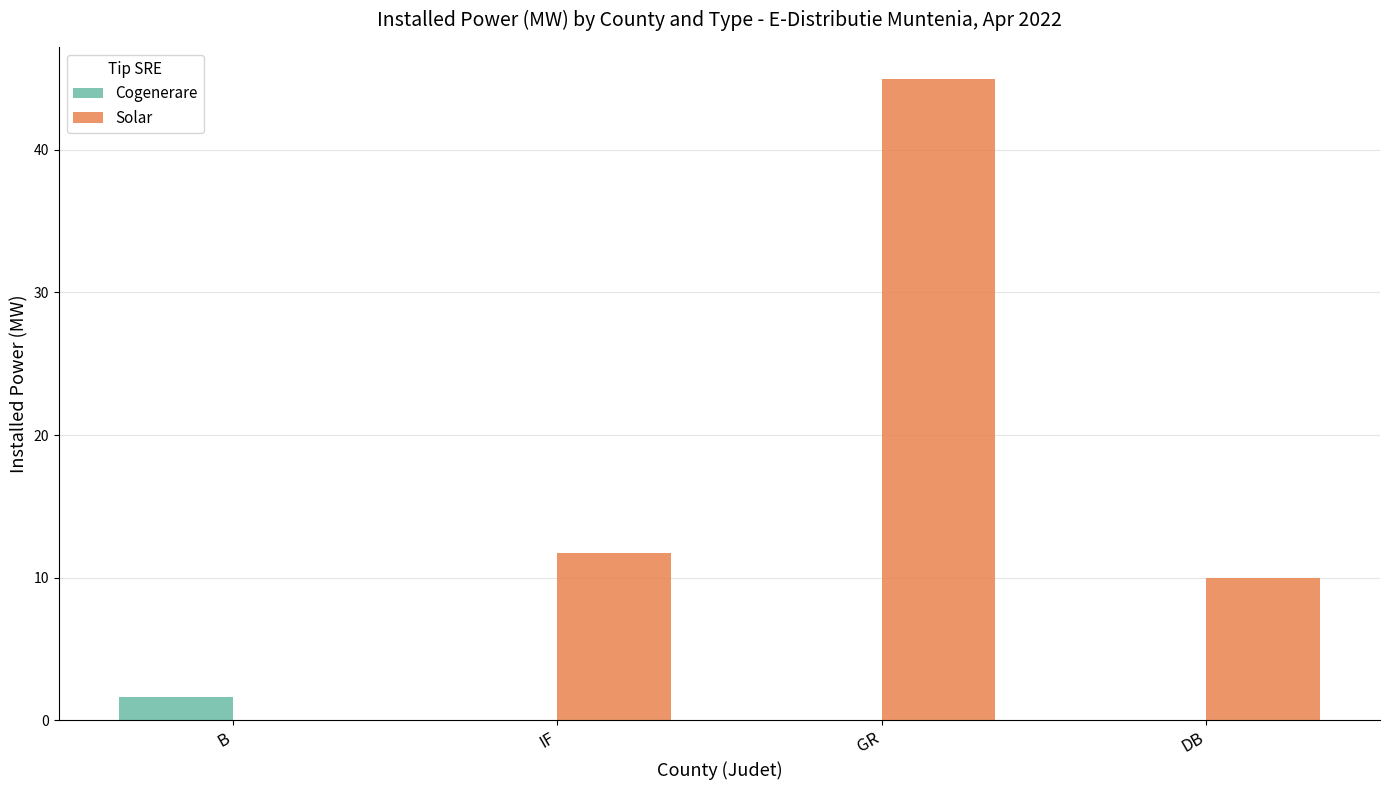

Reading left to right, list all the values displayed in this chart.

Cogenerare: B=1.6	IF=0.0	GR=0.0	DB=0.0
Solar: B=0.0	IF=11.8	GR=45.0	DB=10.0